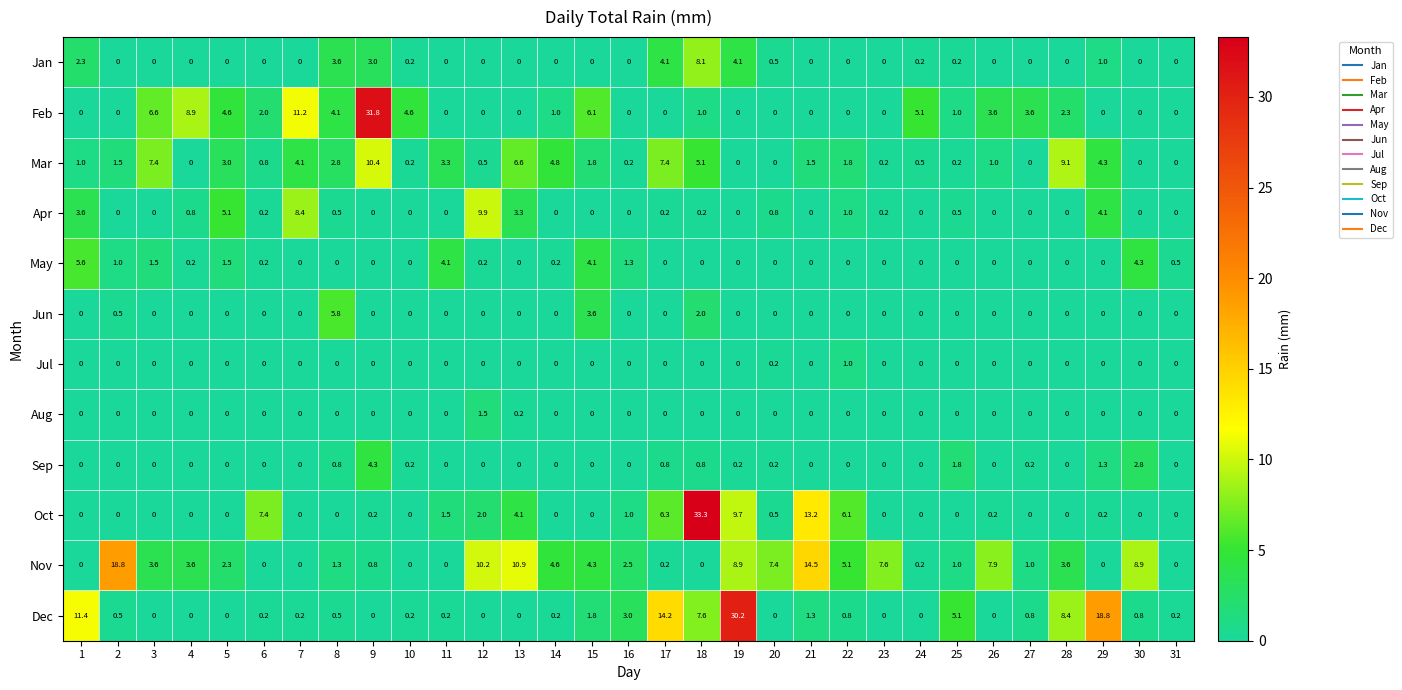

List the series in order of their peak value, highest first.

Oct, Feb, Dec, Nov, Mar, Apr, Jan, Jun, May, Sep, Aug, Jul